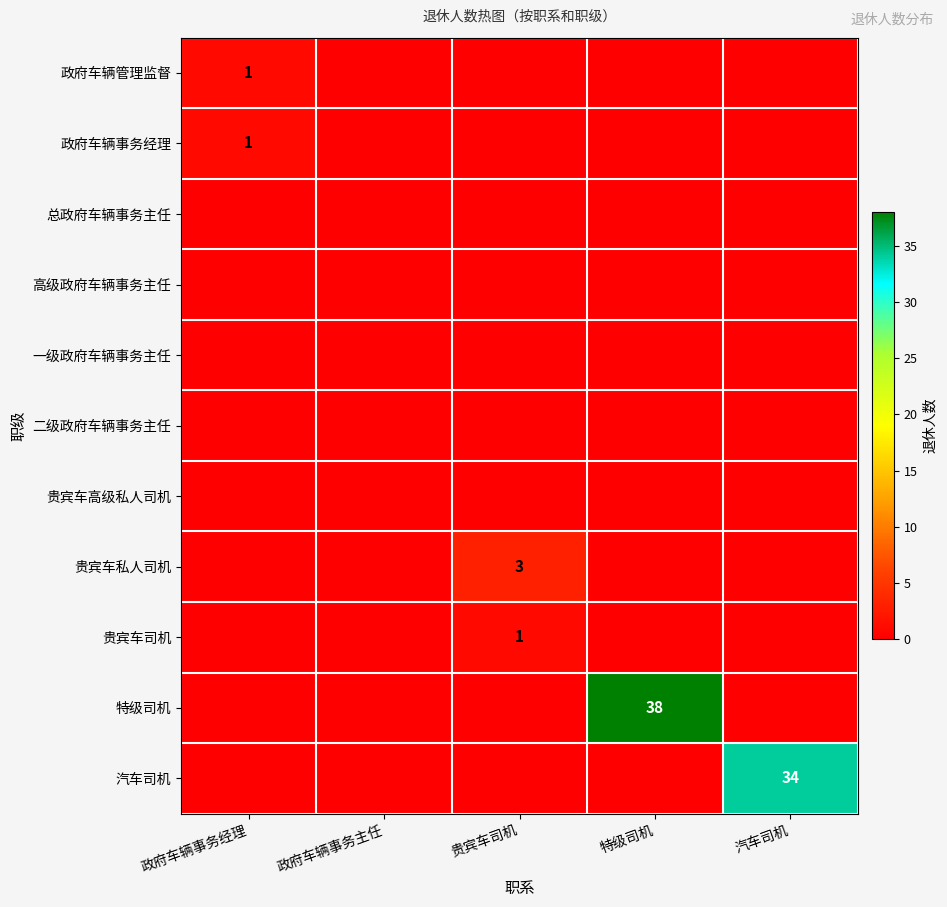

What is the difference between the highest and lowest values at 汽车司机?

34